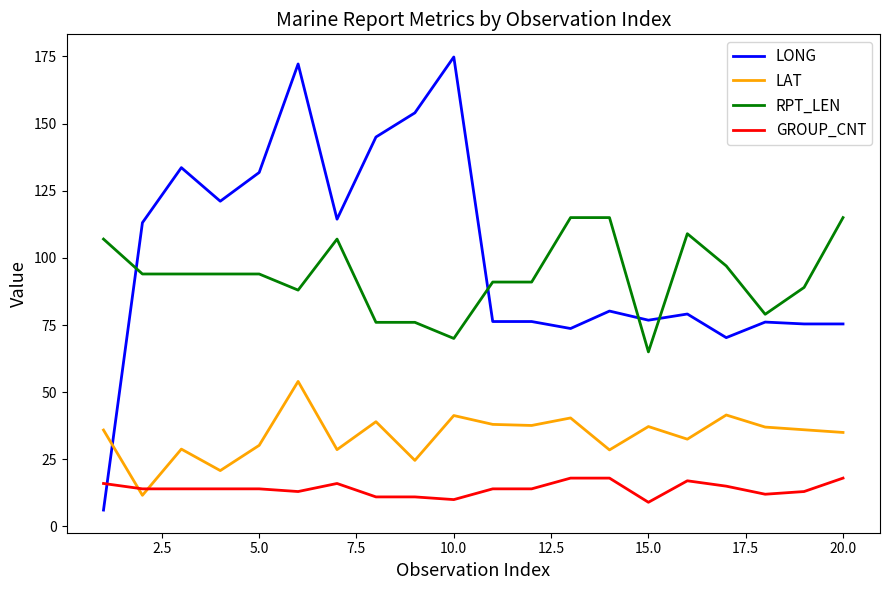

How many intersections are there between LONG and RPT_LEN?

4